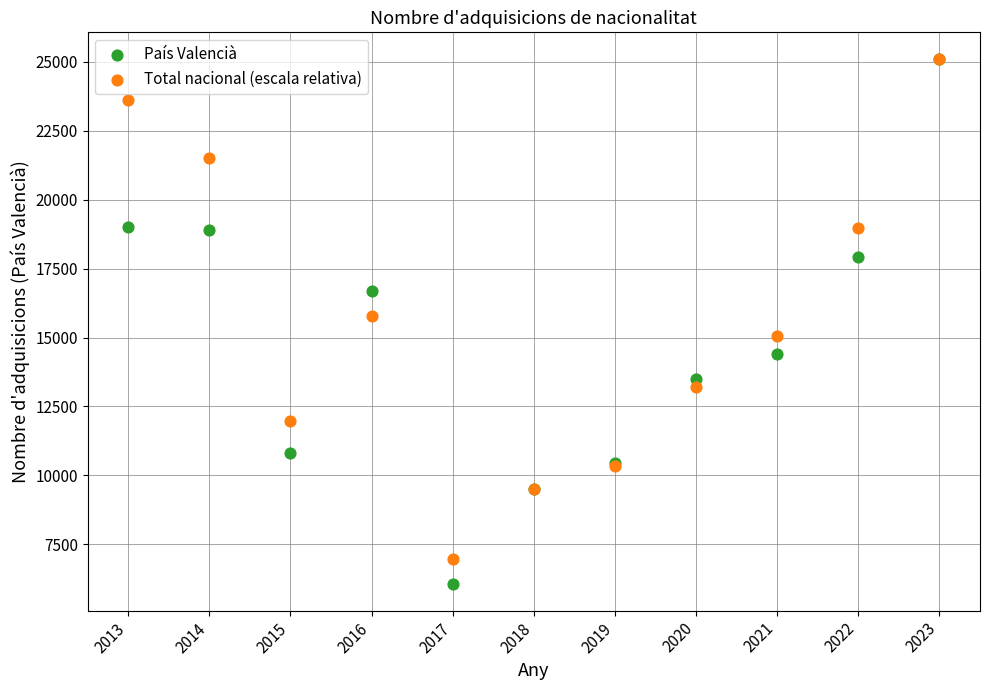

In the Total nacional (escala relativa) series, what Y value is closest to 16036?

15784.5